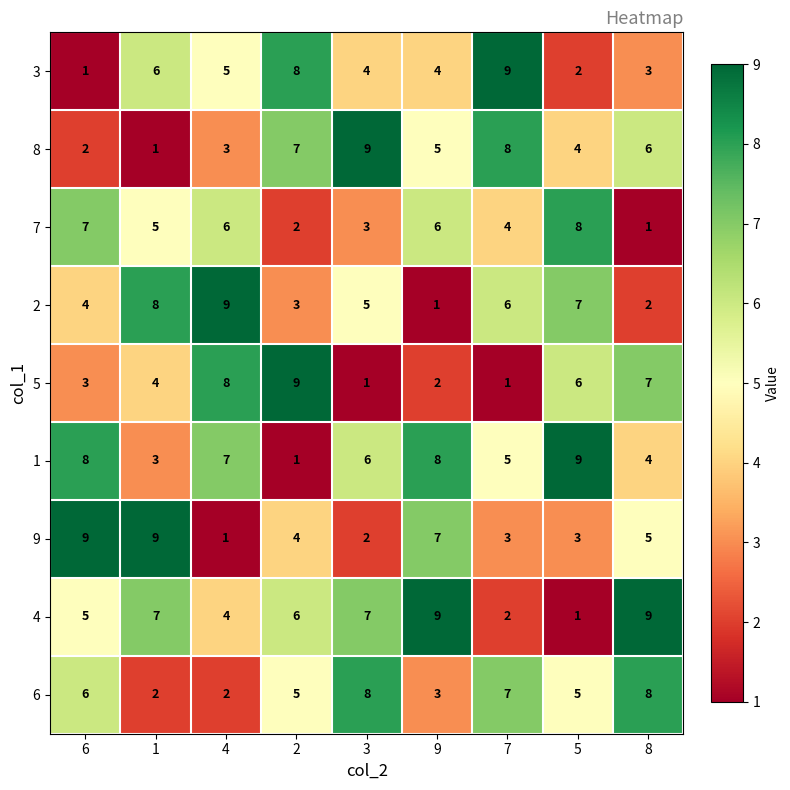

What is the difference between the highest and lowest values at 4?

8